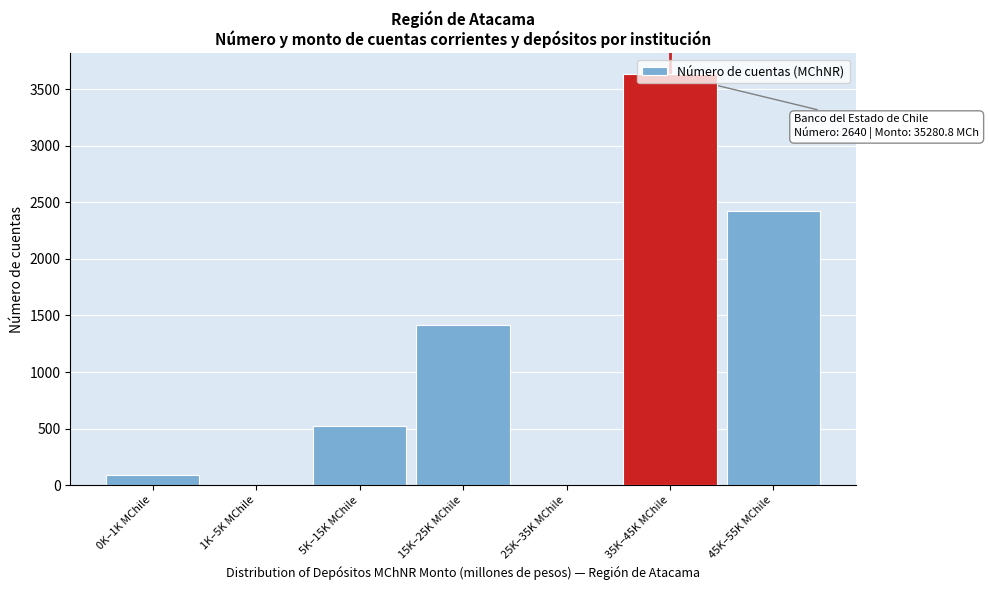

What is the maximum value shown in the chart?

3635